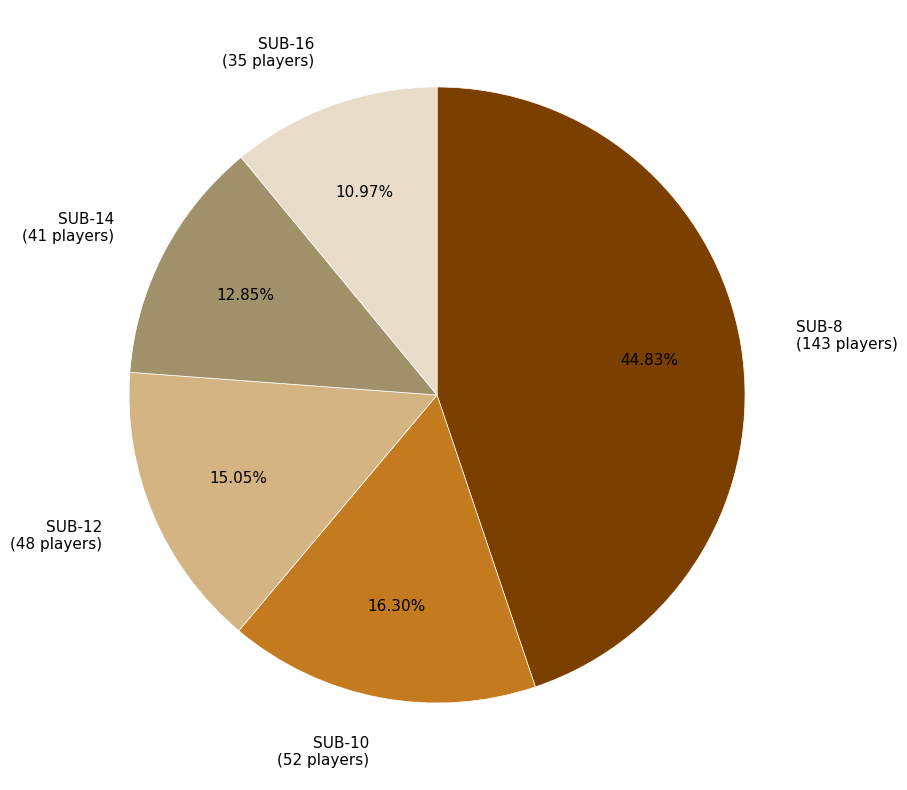

How many segments does this pie chart have?

5